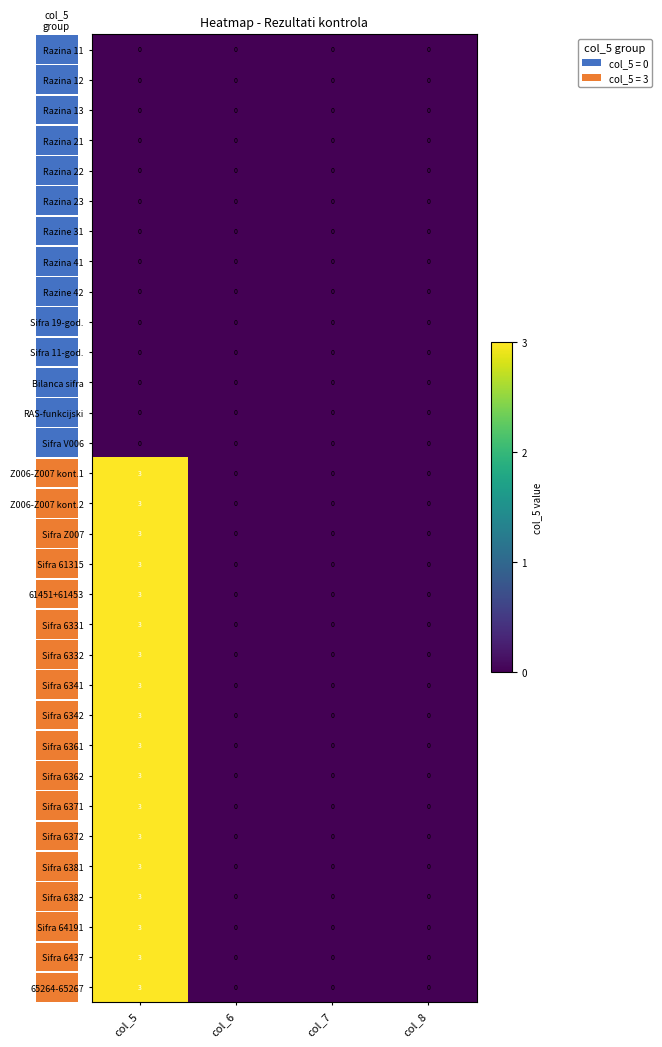

How many distinct data groups are displayed?

32